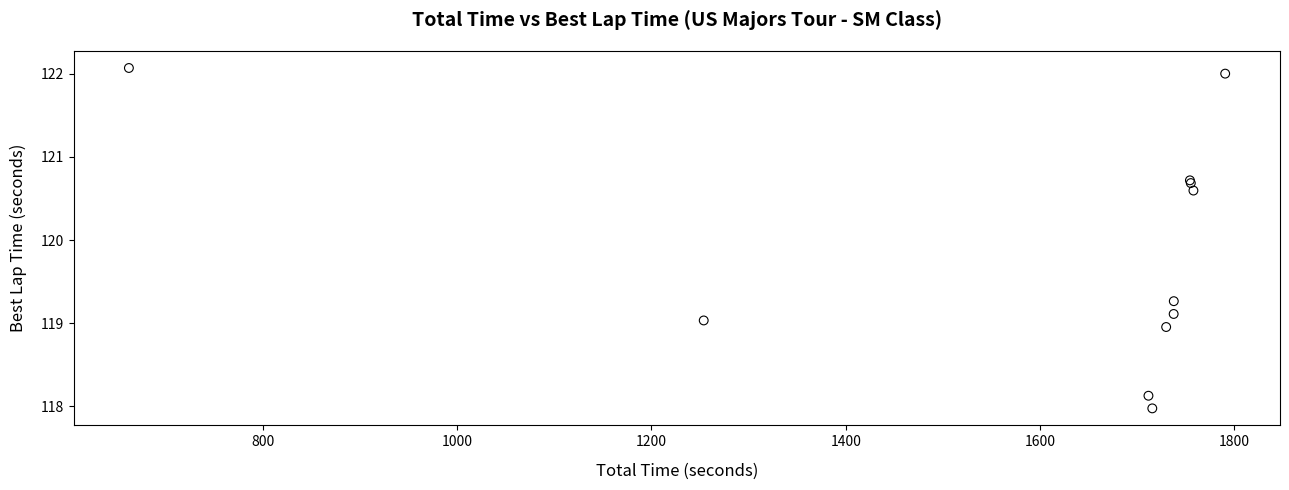

What Y value in the scatter plot is closest to 120?

120.6